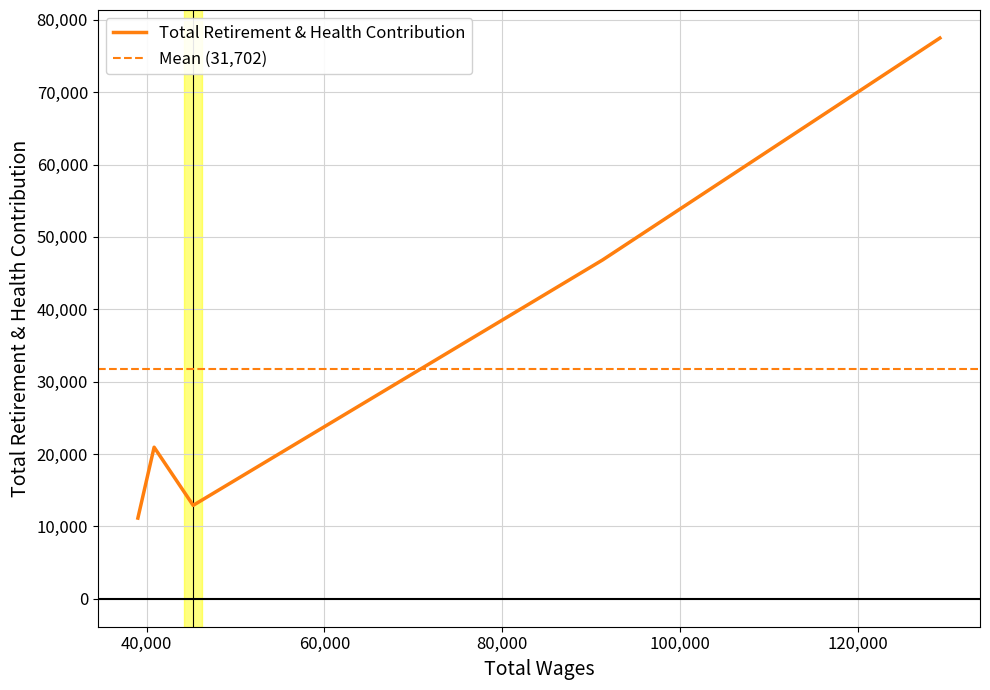

Which category has the lowest value across all series?

39013